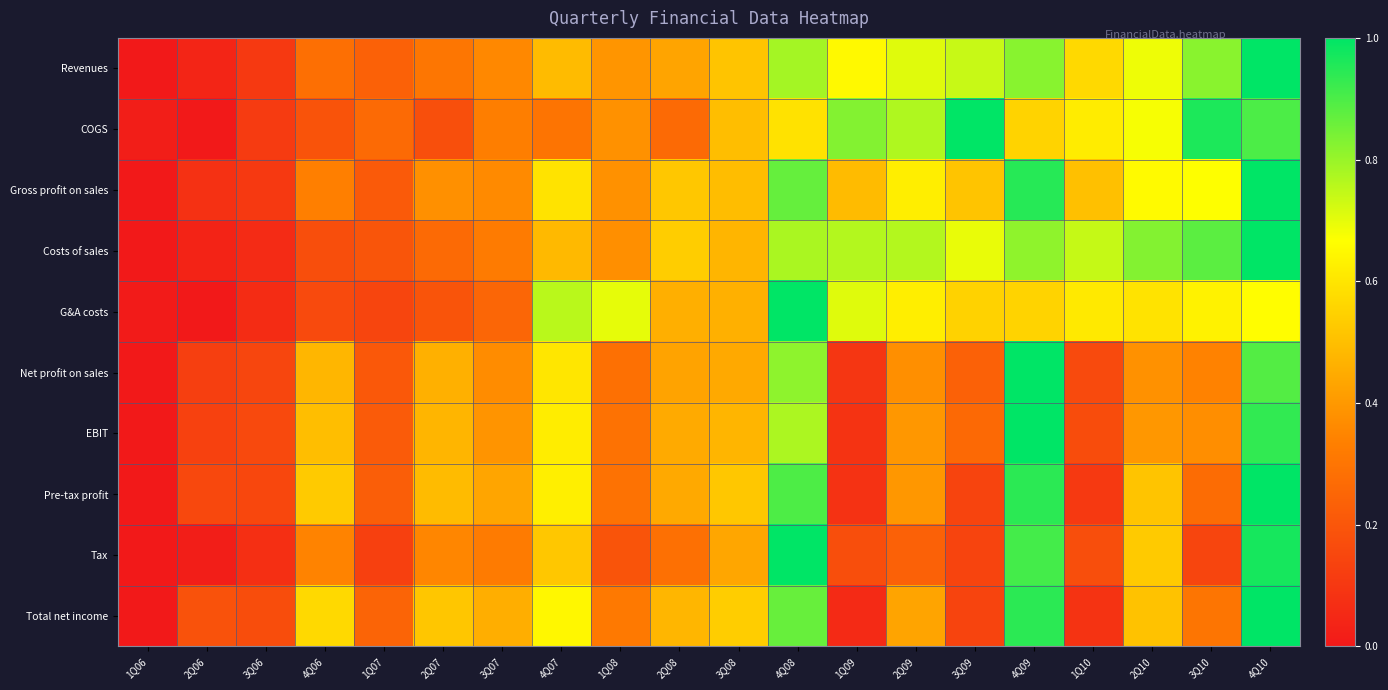

What is the total value across all series at 4Q09?

8.5